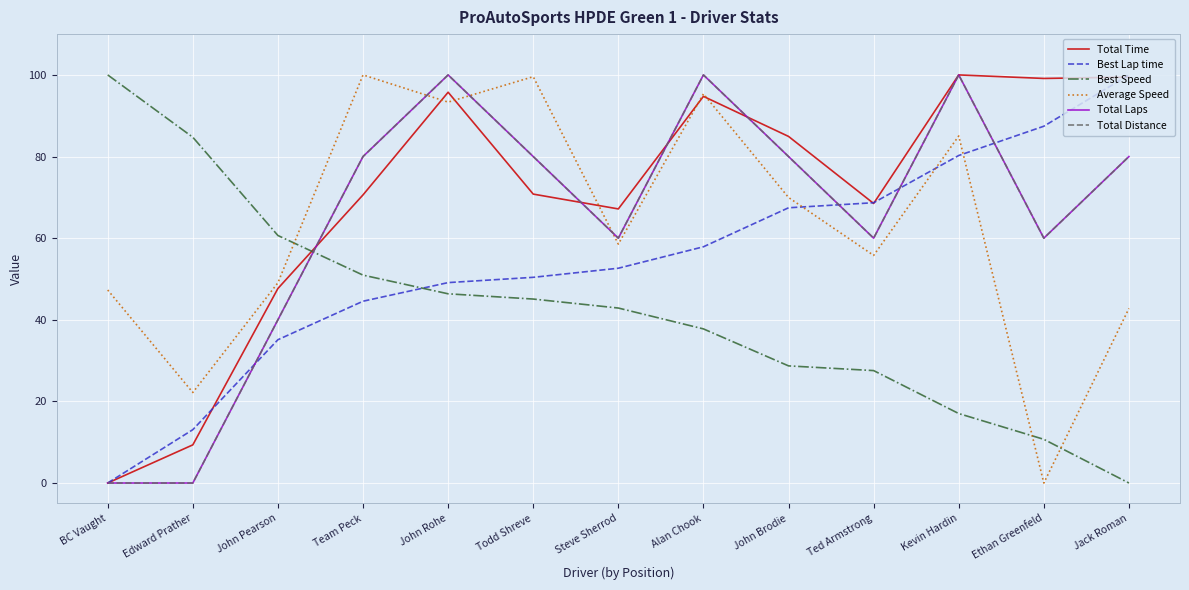

What position from the right is BC Vaught?

13